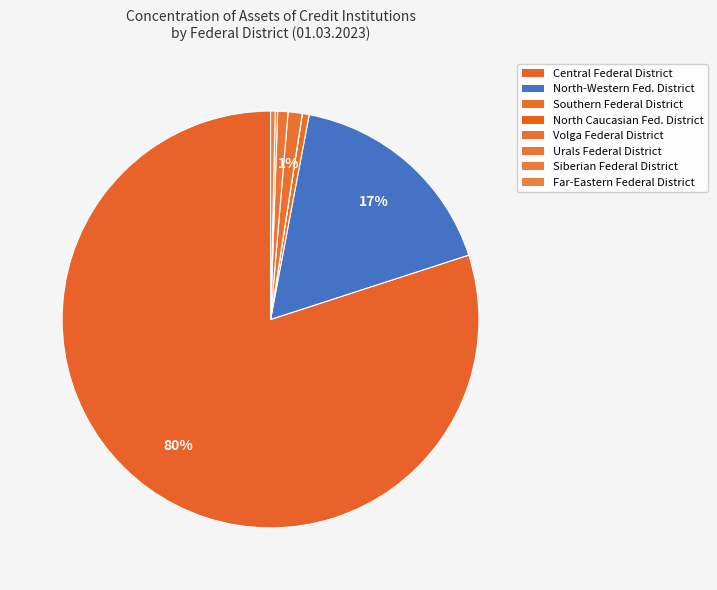

To the nearest percent, what is the difference between the Far-Eastern Federal District and Central Federal District slice percentages?

80%